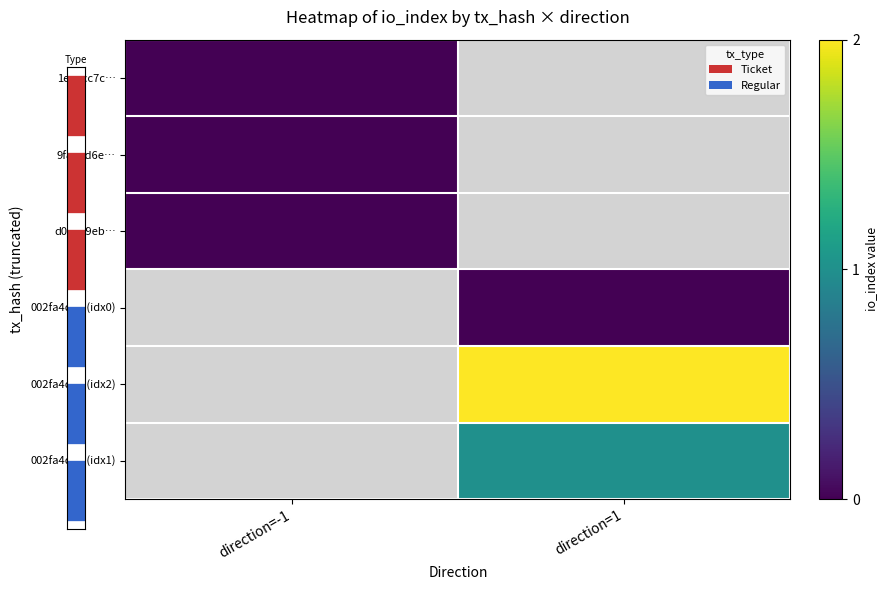

Which has a higher value, direction=-1 or direction=1?

direction=1